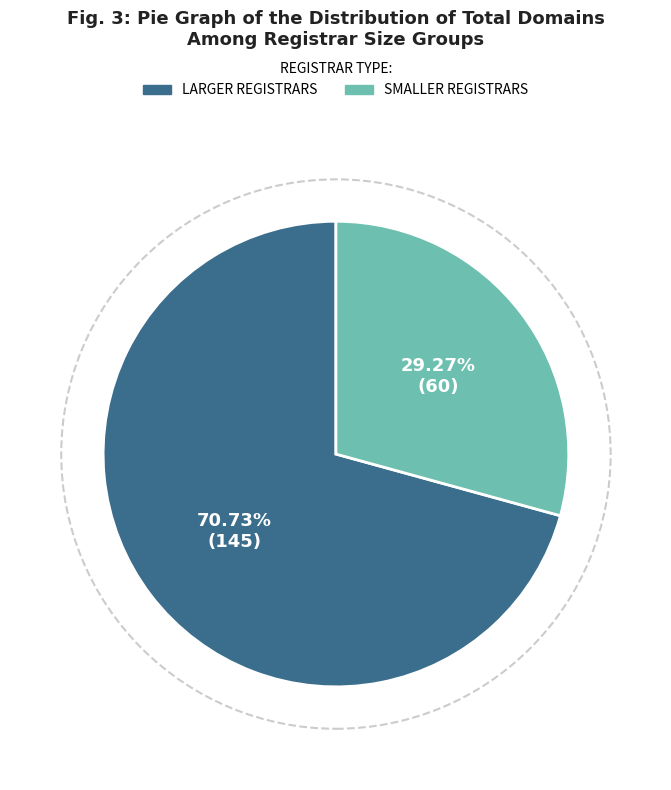

Is there any slice that represents more than half of the pie?

Yes